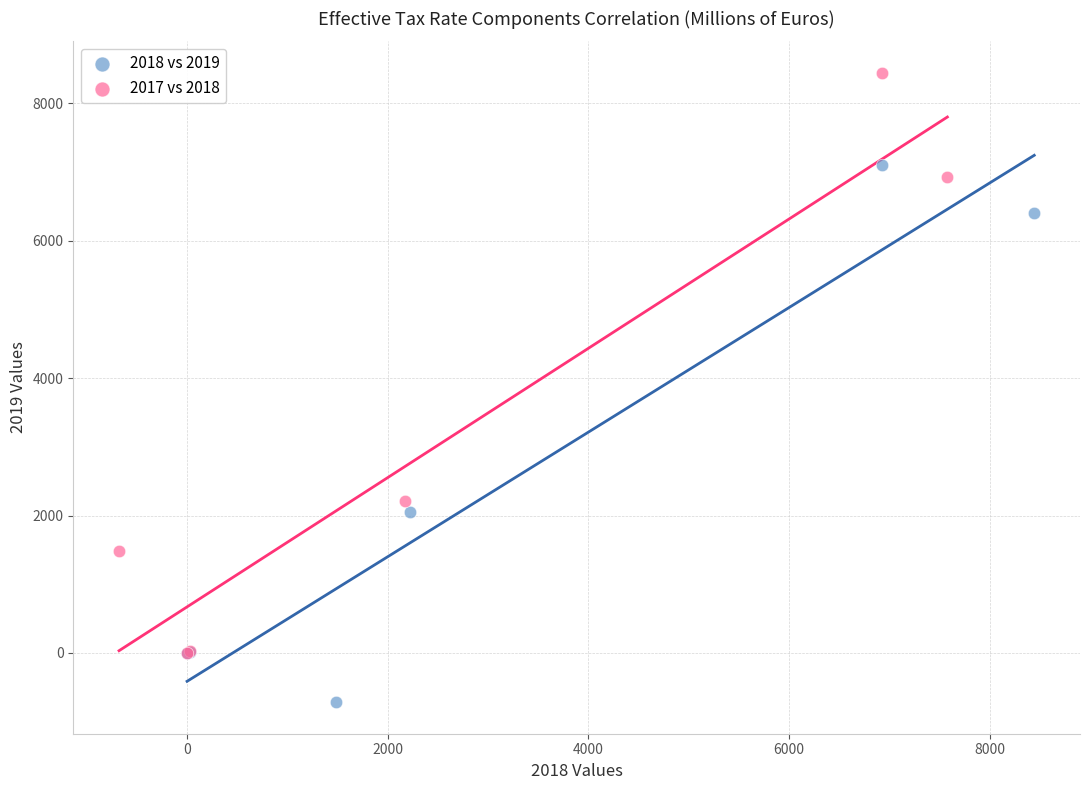

Which series has the widest spread of Y values?

2017 vs 2018